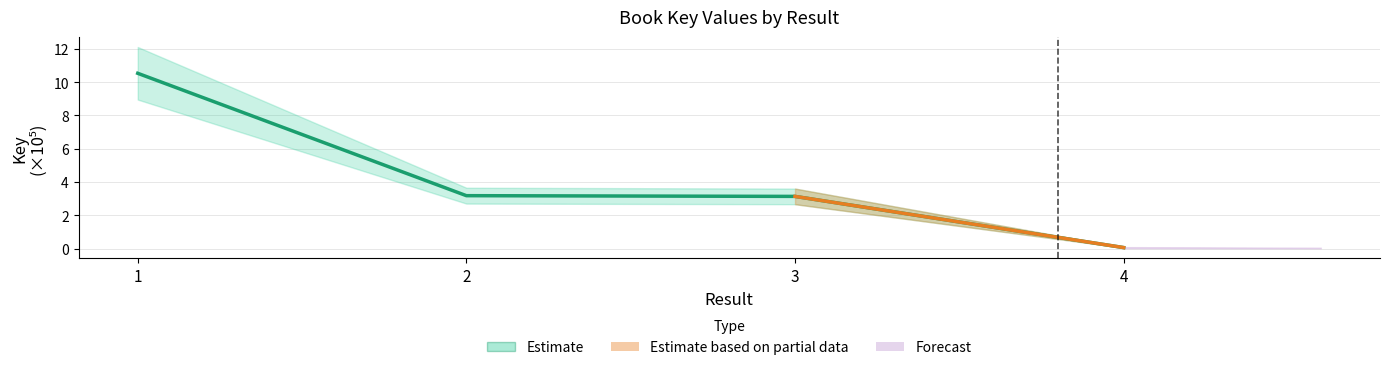

Read the value at 4.

0.1